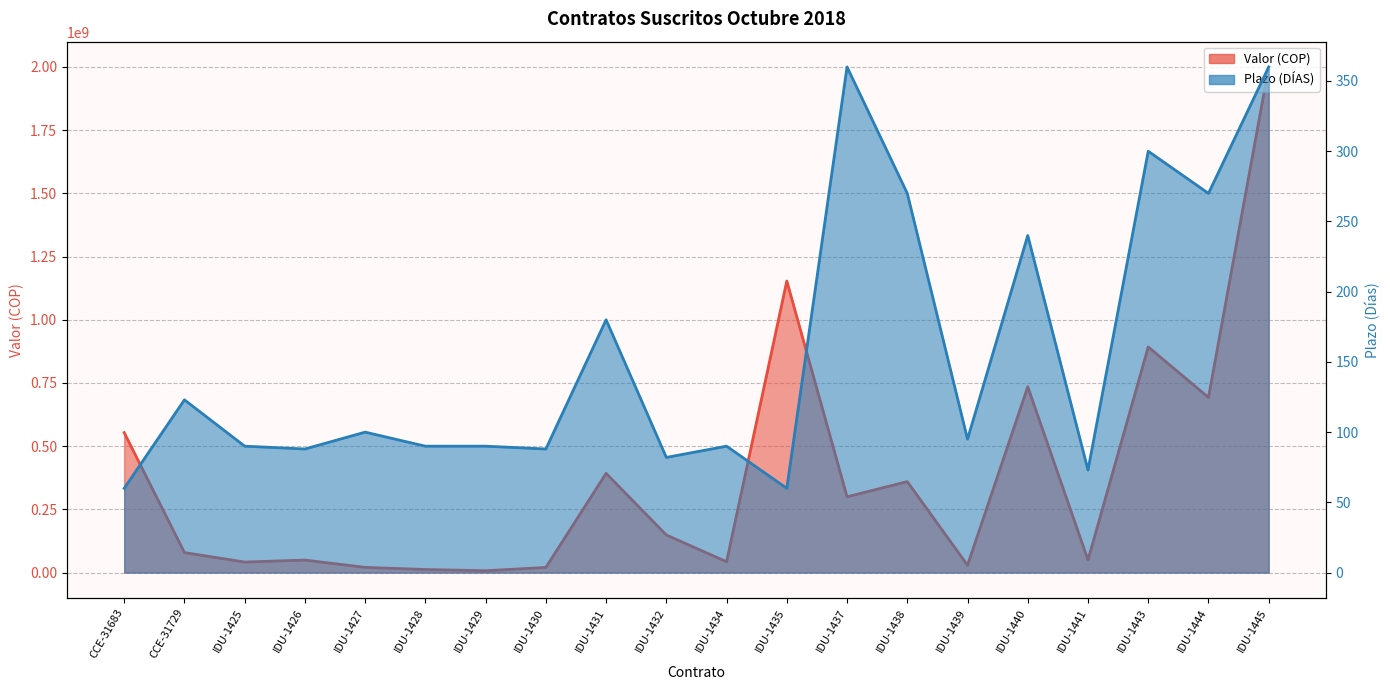

What is the maximum value for Plazo (DÍAS)?

360